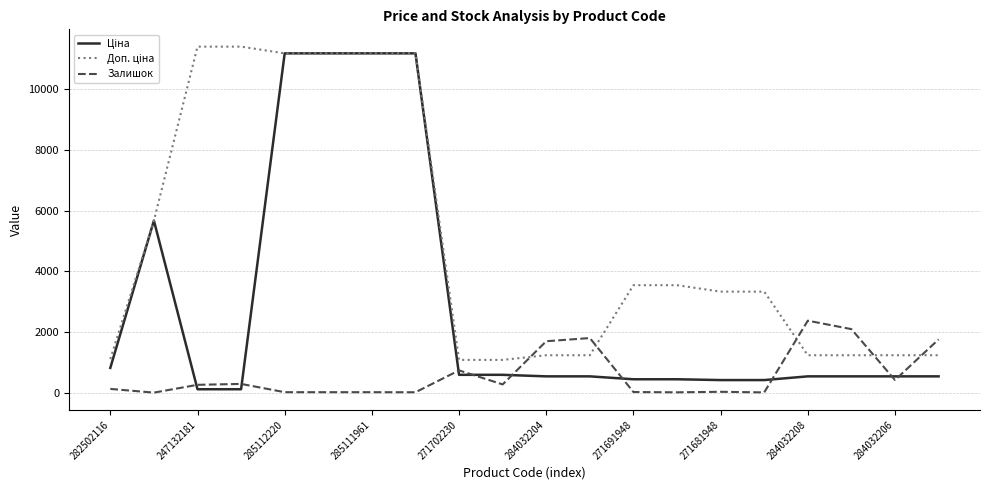

How many lines are shown in the chart?

3